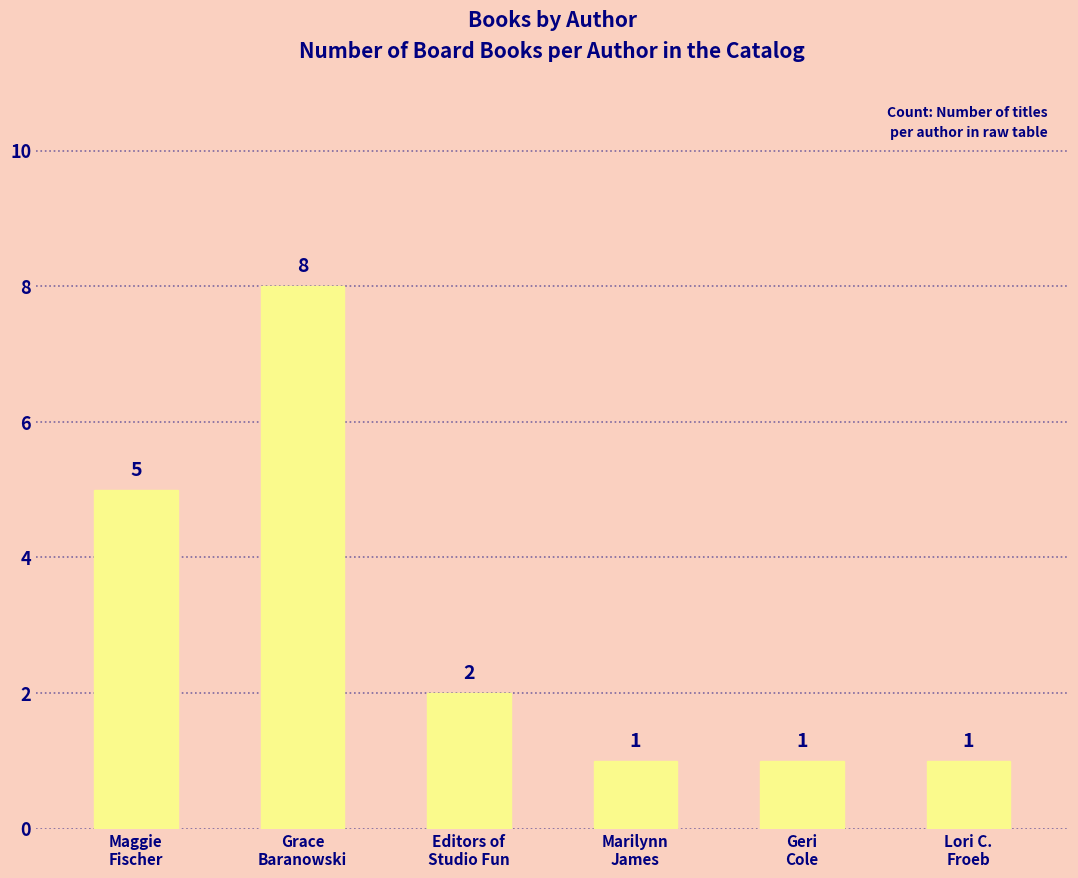

How many values are between 1 and 5?

5